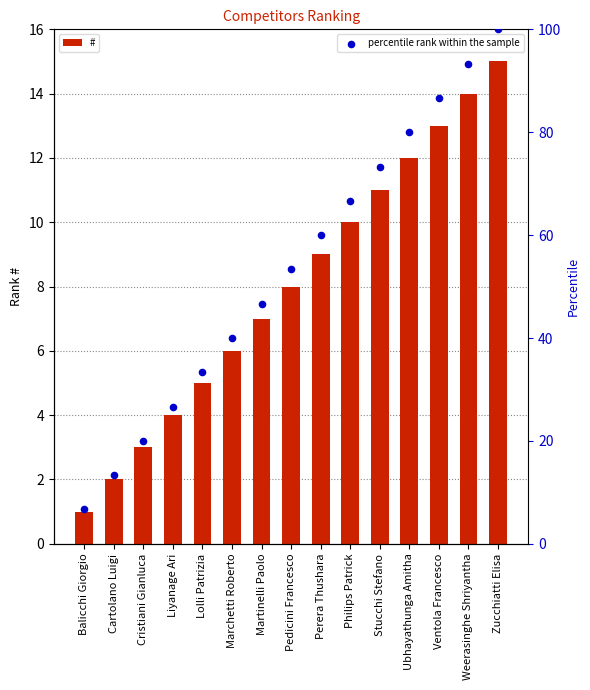

At which category is the sum across all series the highest?

Zucchiatti Elisa